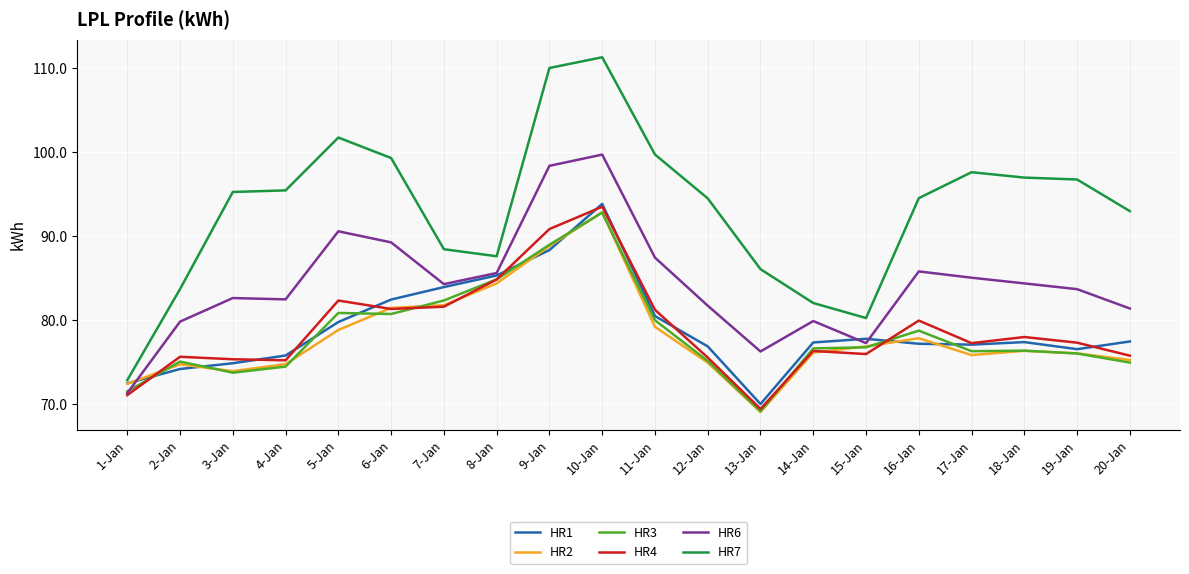

Which series has the largest total across all categories?

HR7